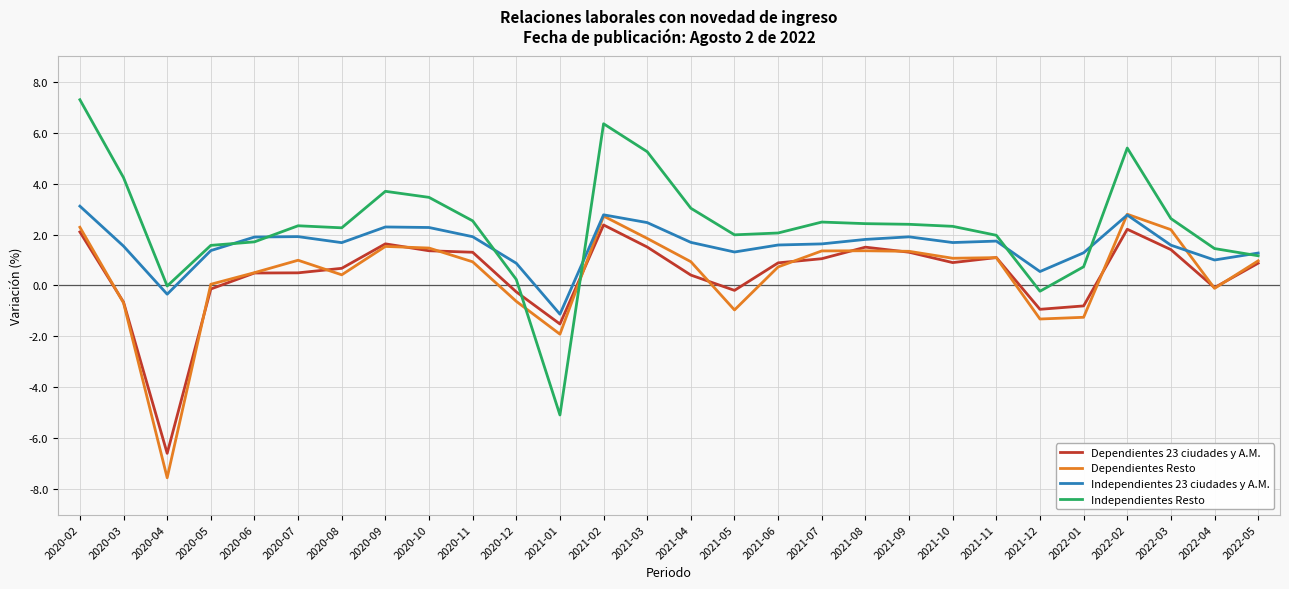

How many intersections are there between Dependientes Resto and Independientes Resto?

2